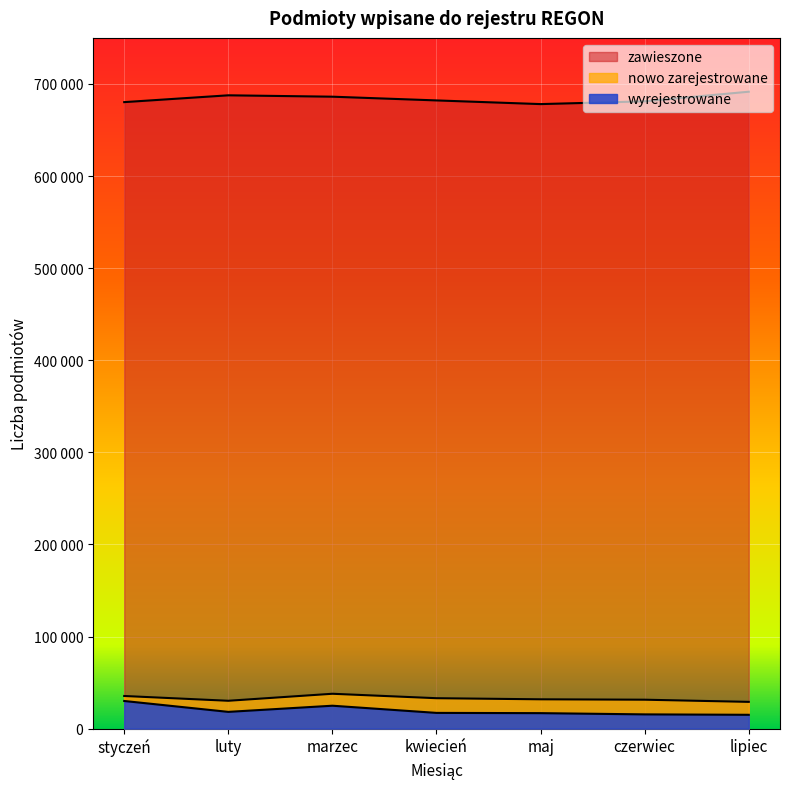

What is the label of the 7th point from the left?

lipiec